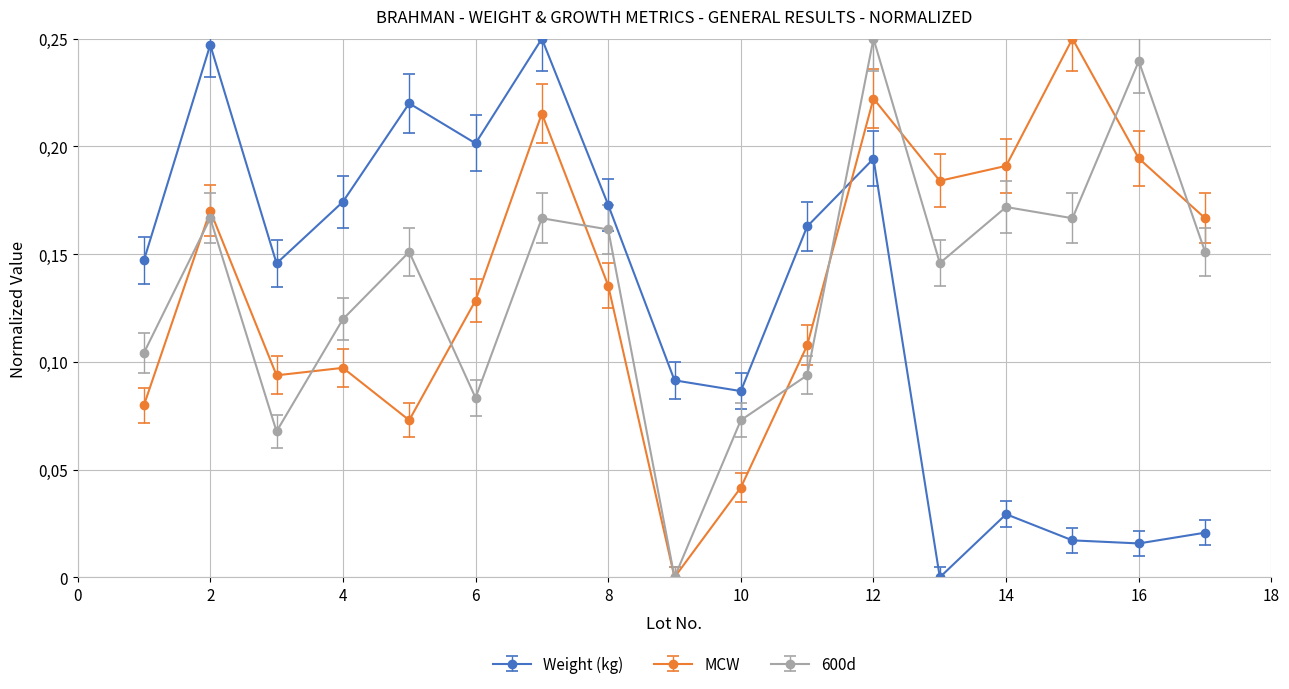

Count the MCW values in the range 0 to 1.

17